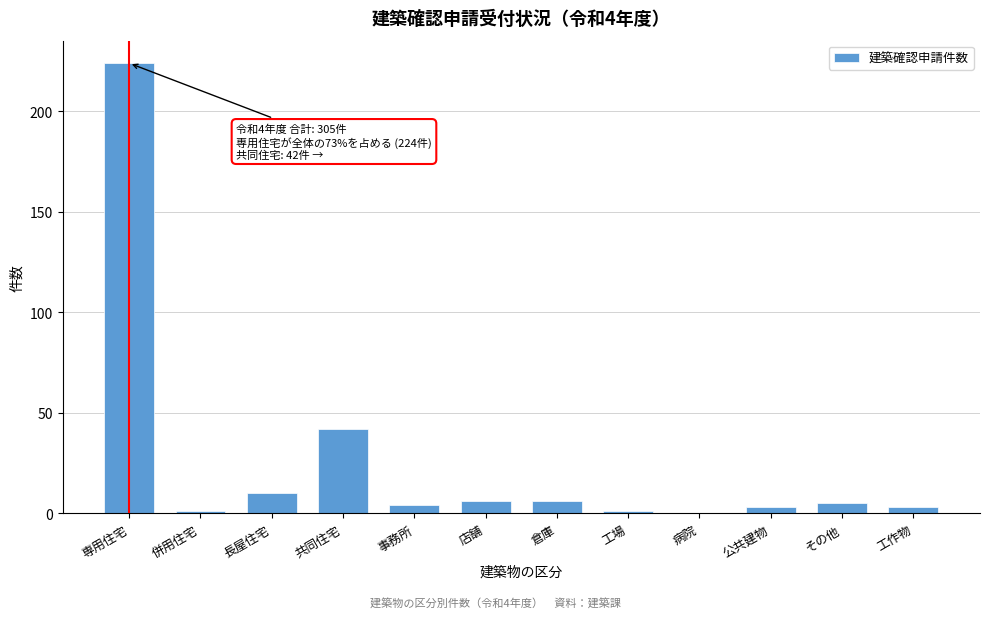

Reading right to left, transcribe all the data shown in this chart.

工作物=3	その他=5	公共建物=3	病院=0	工場=1	倉庫=6	店舗=6	事務所=4	共同住宅=42	長屋住宅=10	併用住宅=1	専用住宅=224